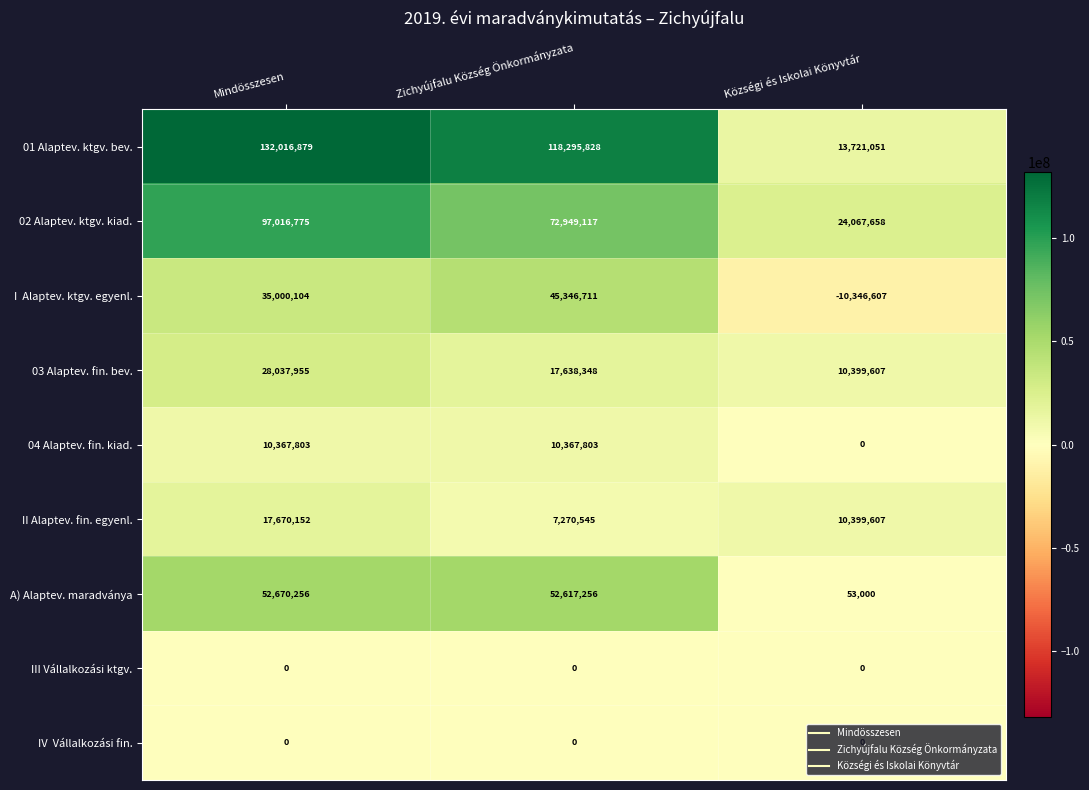

What is the difference between the maximum and second lowest values in the A) Alaptev. maradványa series?

53000